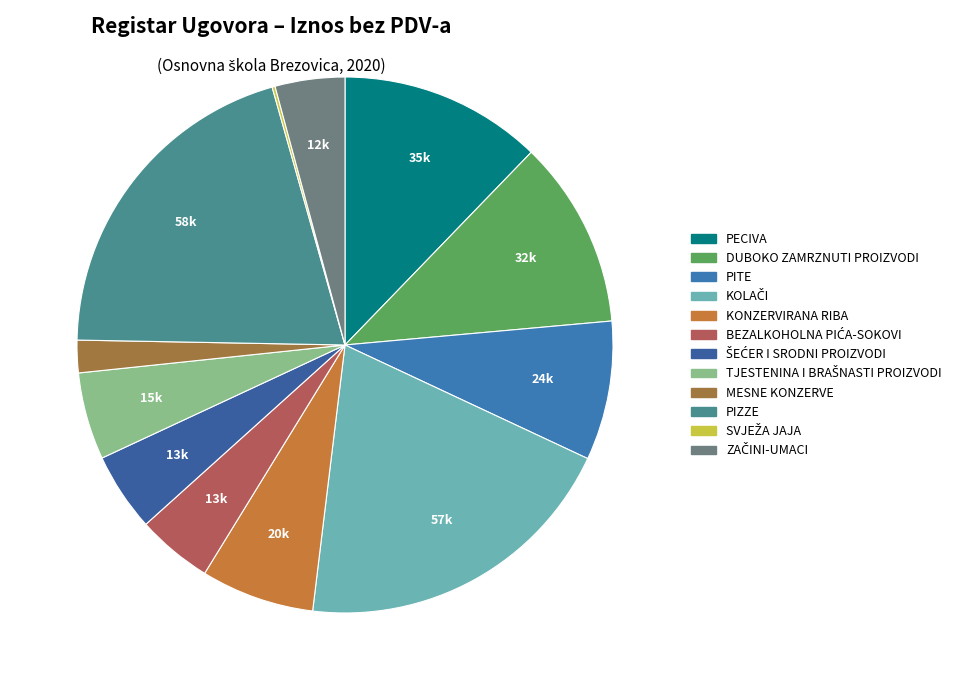

Does any single category account for the majority?

No